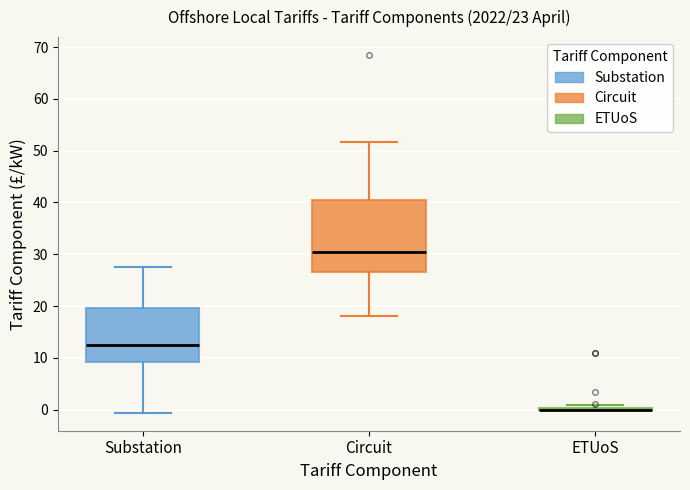

Reading left to right, read every box against the y-axis: the position of its median line, the range the box covers, and the ends of its whiskers. The values are not printed on the chart, so give them approximately, as read against the axis.

Substation: median 13, box 9 to 20, whiskers -1 to 28
Circuit: median 30, box 27 to 41, whiskers 18 to 52
ETUoS: box collapsed to a line at 0, whiskers 0 to 1